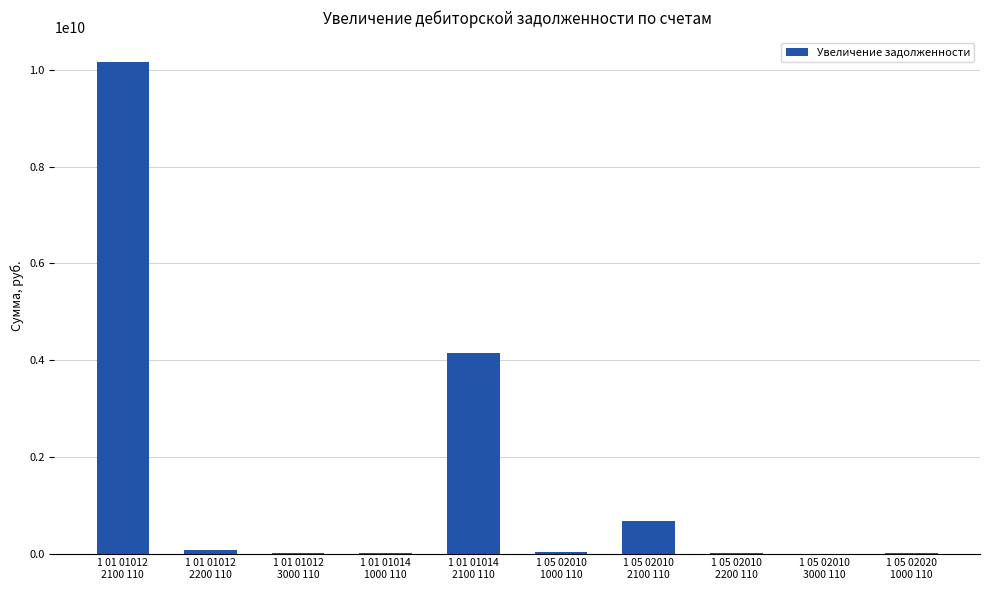

What is the sum of all values?

15114565557.0